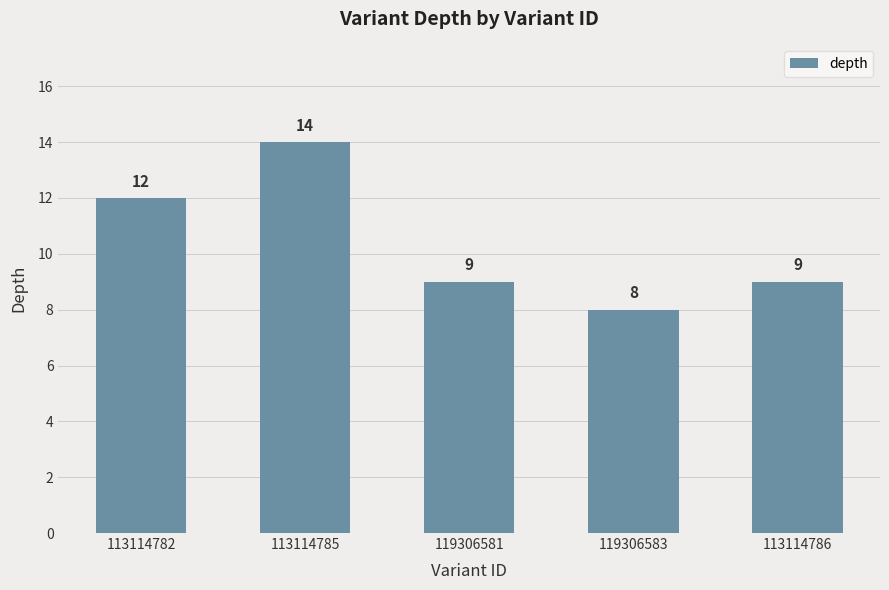

How many data points does each series have?

5